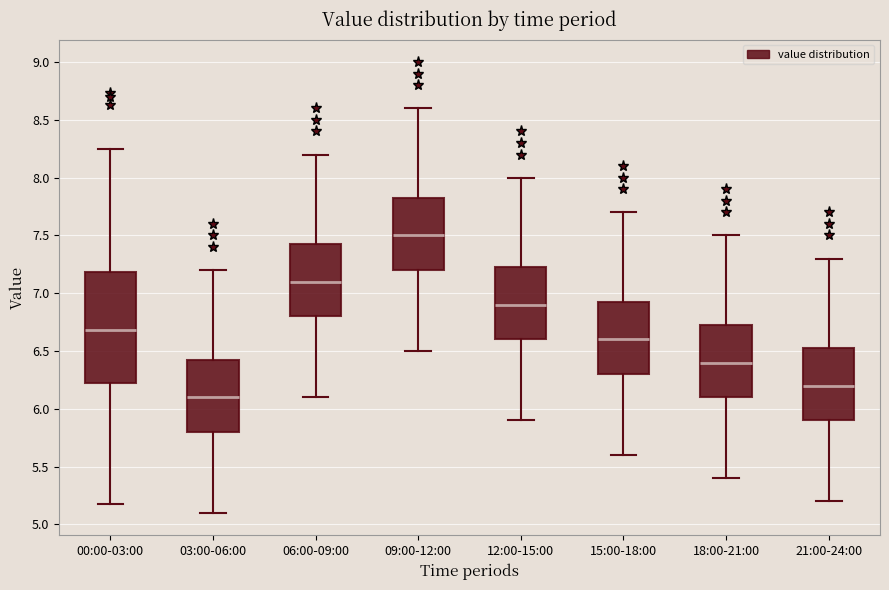

Where is the upper edge of the box for 06:00-09:00 on the y-axis? The values are not printed on the chart, so give them approximately, as read against the axis.

7.45